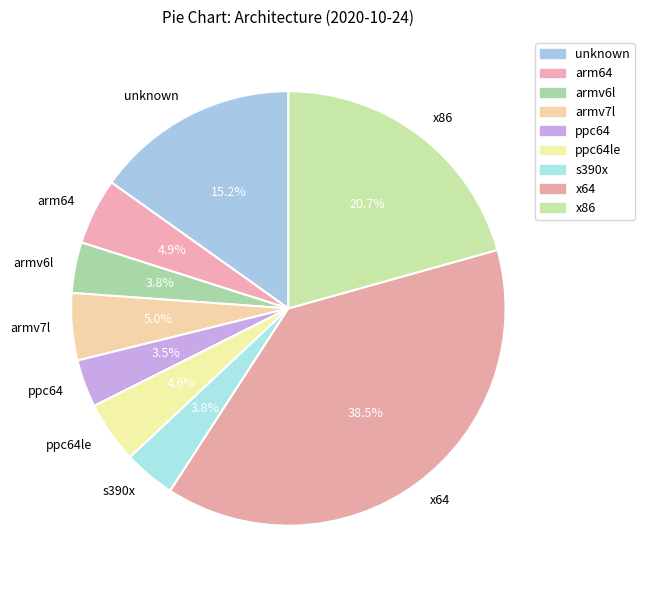

Count the number of slices in the pie.

9